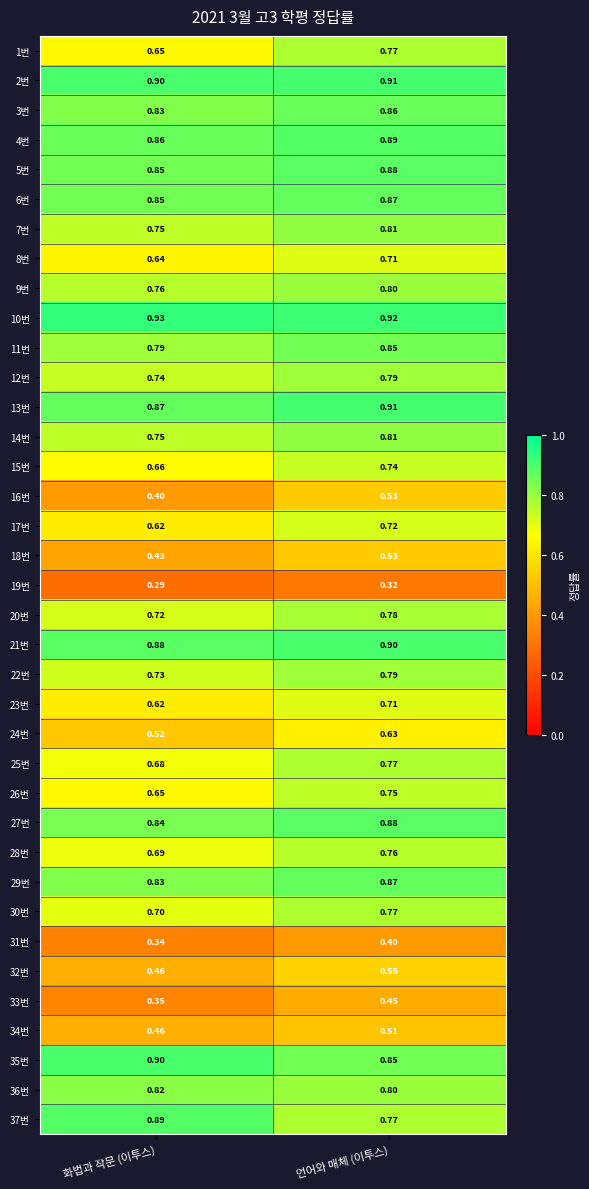

At which label is 16번 closest to 0?

화법과 작문 (이투스)